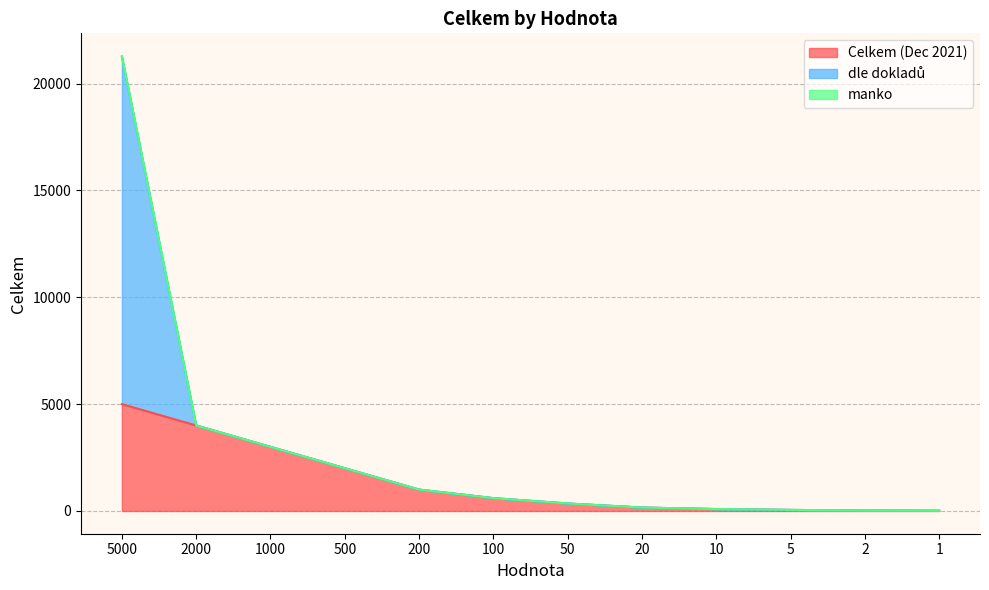

True or false: Celkem (Dec 2021) and manko cross at least once.

False